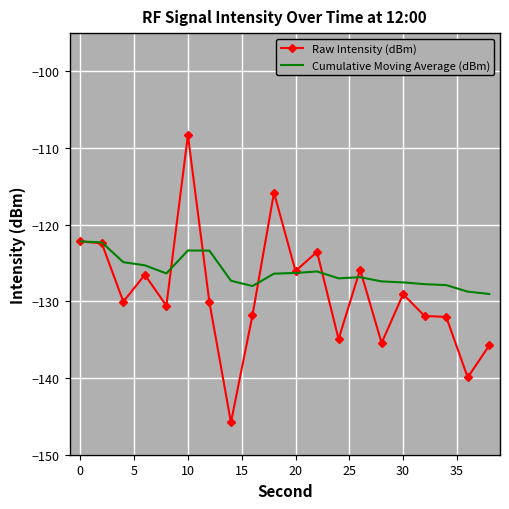

What is the greatest value displayed?

-108.3